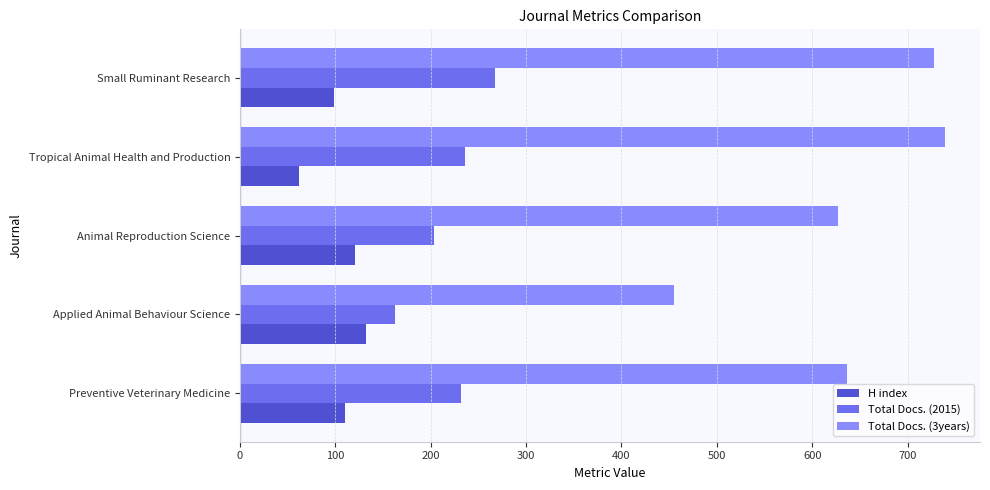

List the series in order of their overall mean, highest first.

Total Docs. (3years), Total Docs. (2015), H index